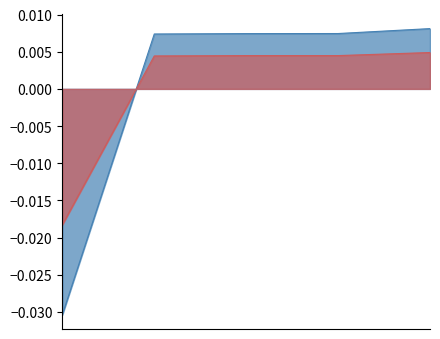

Does the chart display data point markers on the line(s)?

No